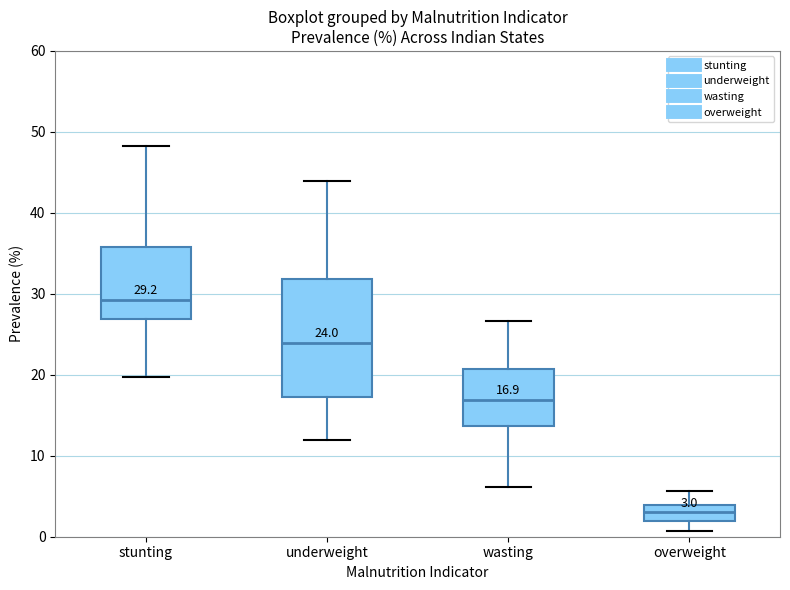

Comparing the boxes themselves (not the whiskers), which one is the tallest?

underweight